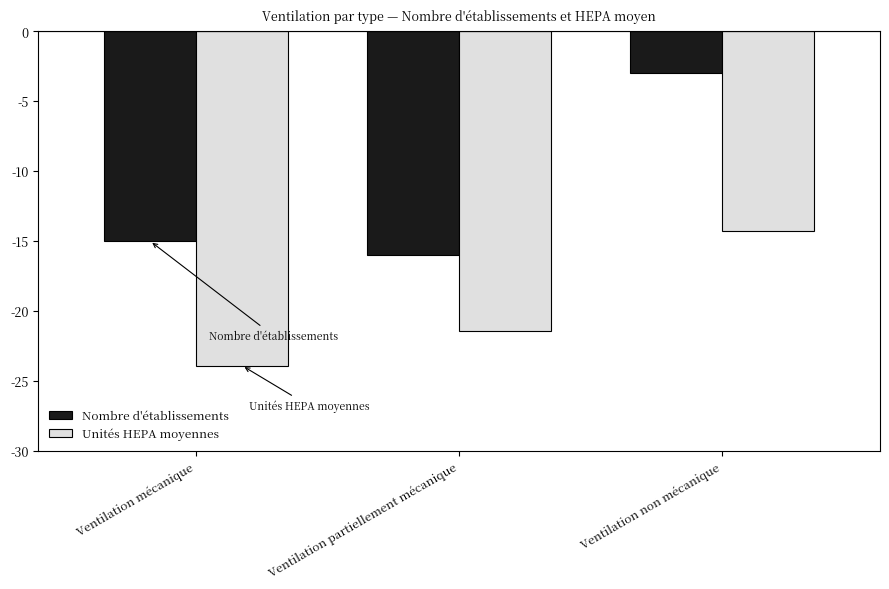

What is the average value of the Unités HEPA moyennes series?

-19.9